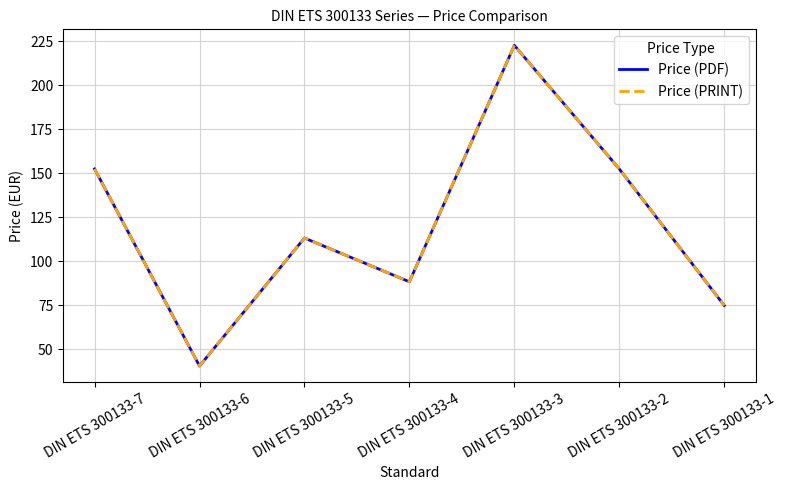

How many interior local valleys does the Price (PDF) series have?

2